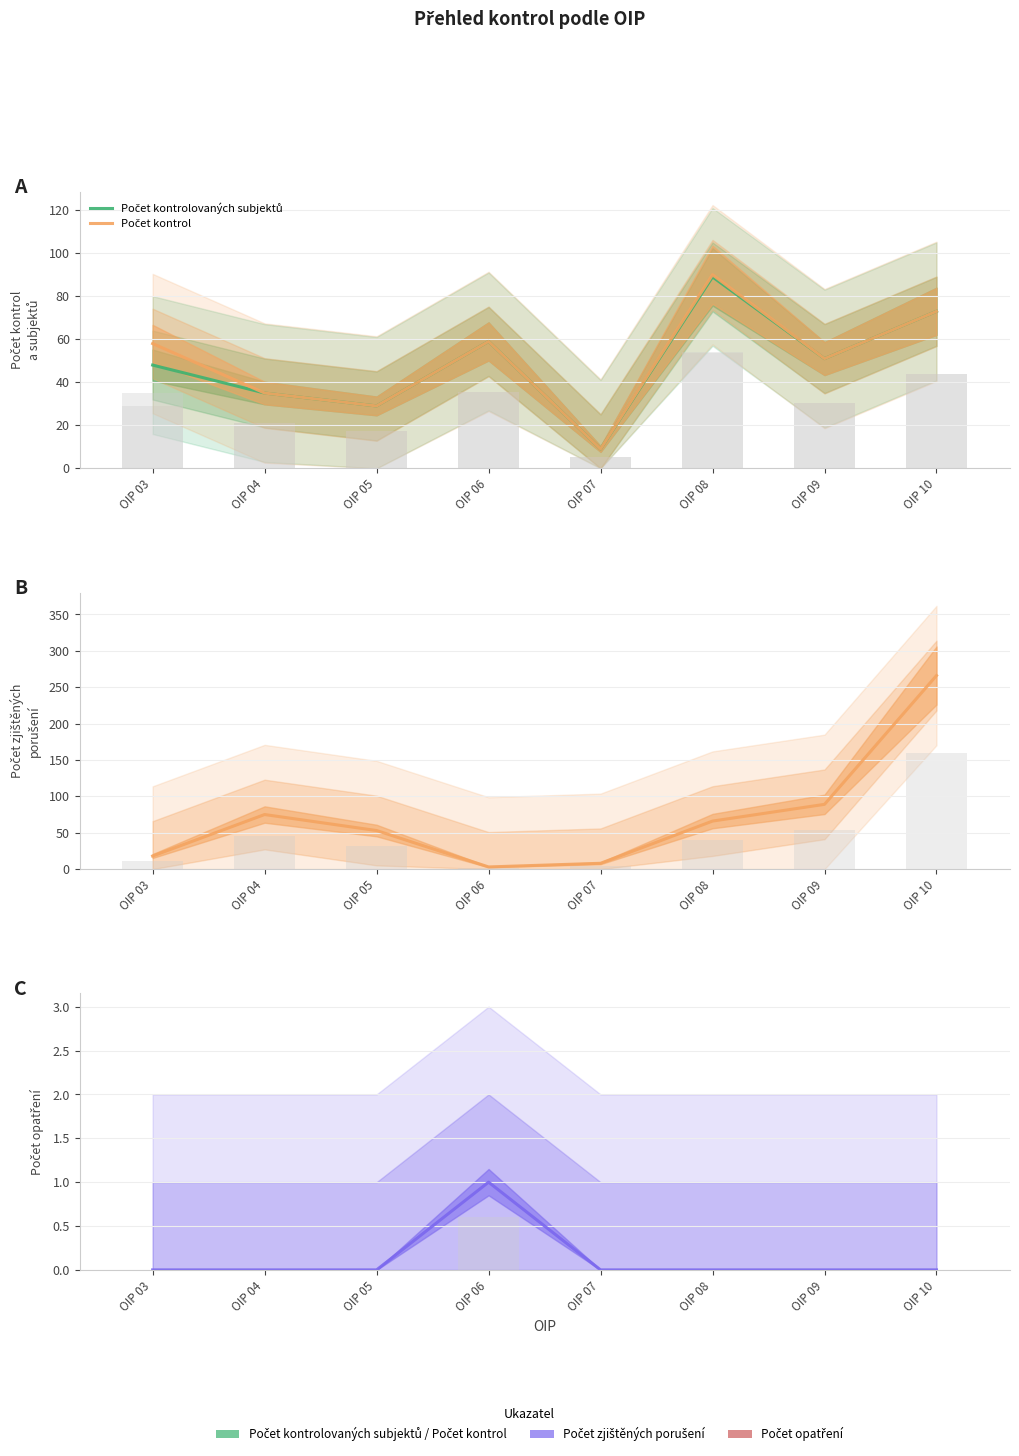

List the labels in order of Počet zjištěných porušení value, largest first.

OIP 10, OIP 09, OIP 04, OIP 08, OIP 05, OIP 03, OIP 07, OIP 06